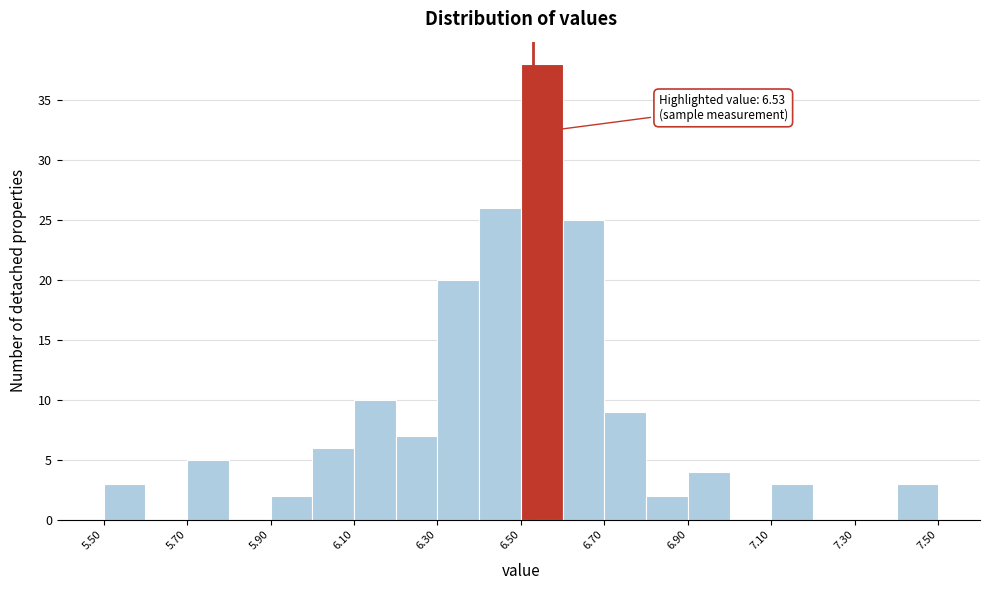

Over which range of the x-axis is the bar tallest?

6.5 to 6.6